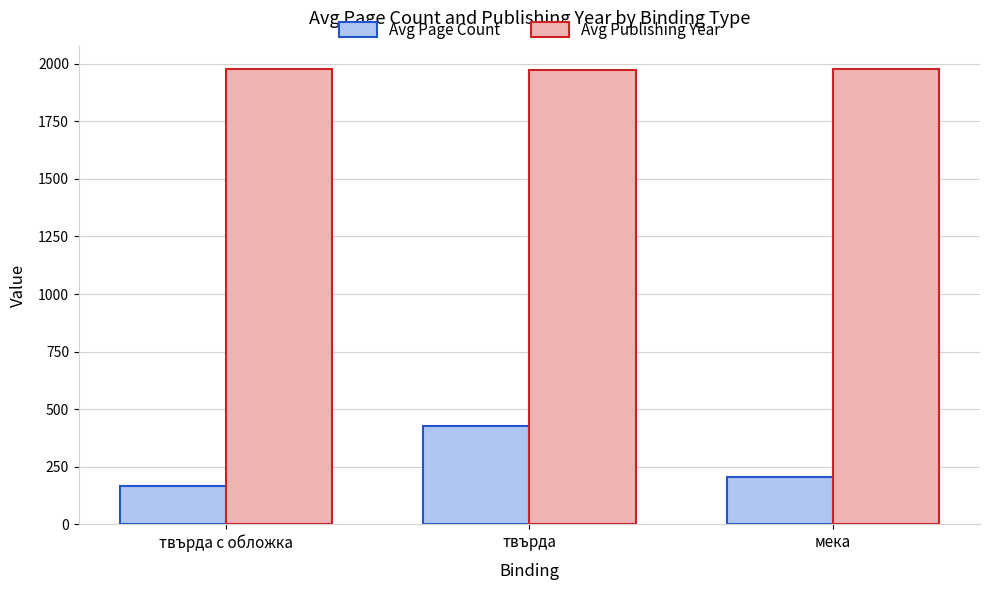

What is the value of the Avg Publishing Year bar at the 1st from the left?

1976.0